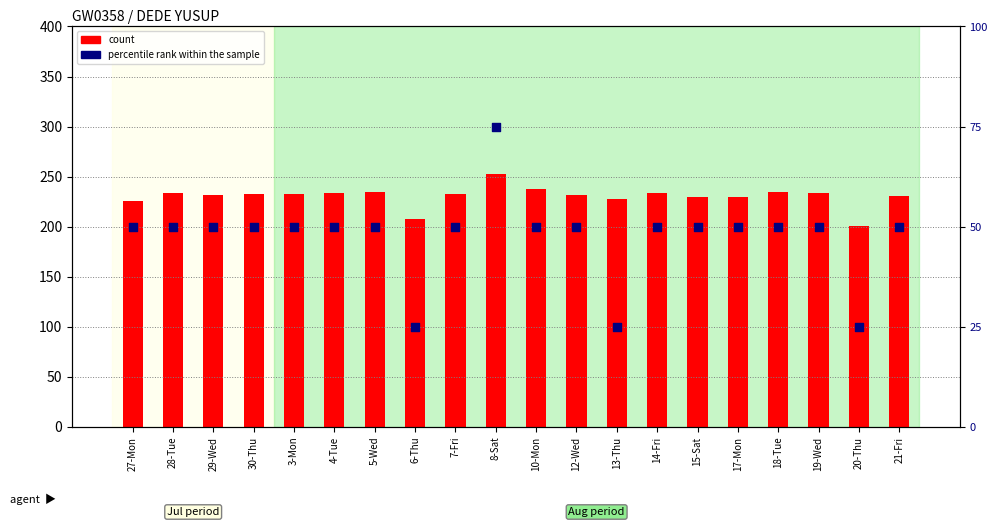

What are all the series names shown in the legend?

count, percentile rank within the sample